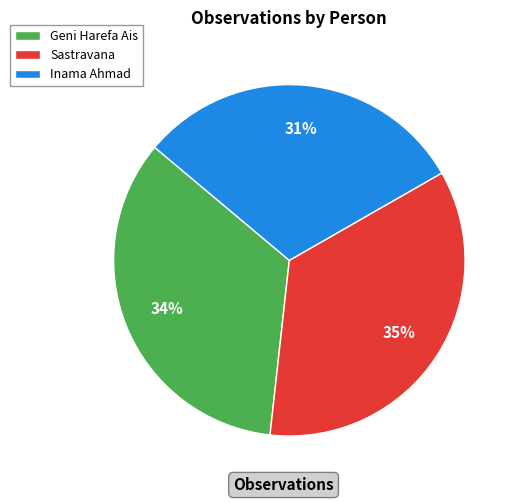

To the nearest percent, what portion does Sastravana represent?

35%